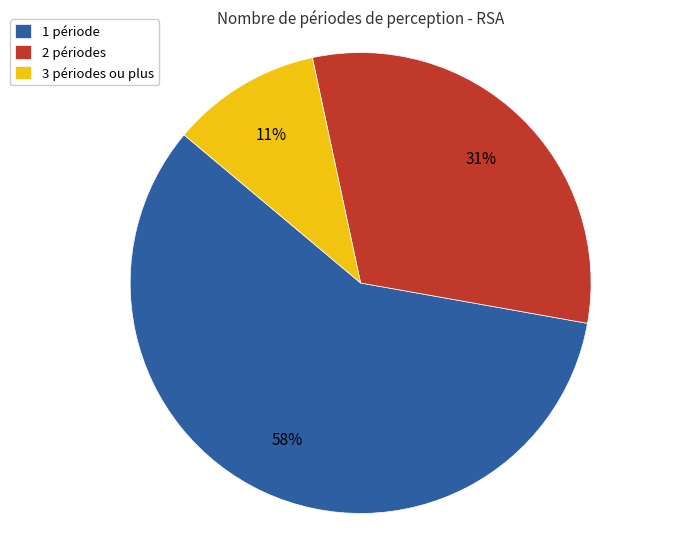

Is the sum of 3 périodes ou plus and 2 périodes greater than half?

No